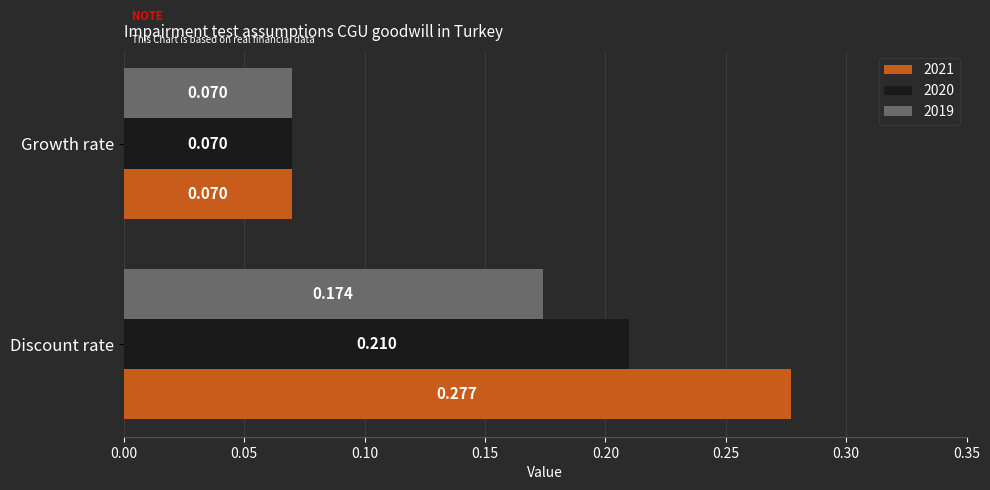

At which label is 2021 closest to 0?

Growth rate